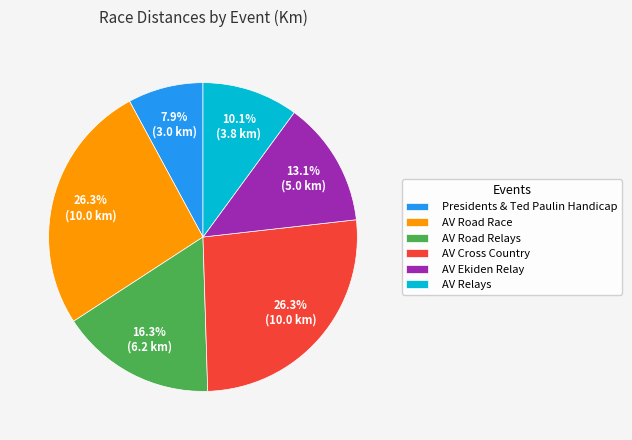

Which has a higher value, AV Road Race or AV Road Relays?

AV Road Race